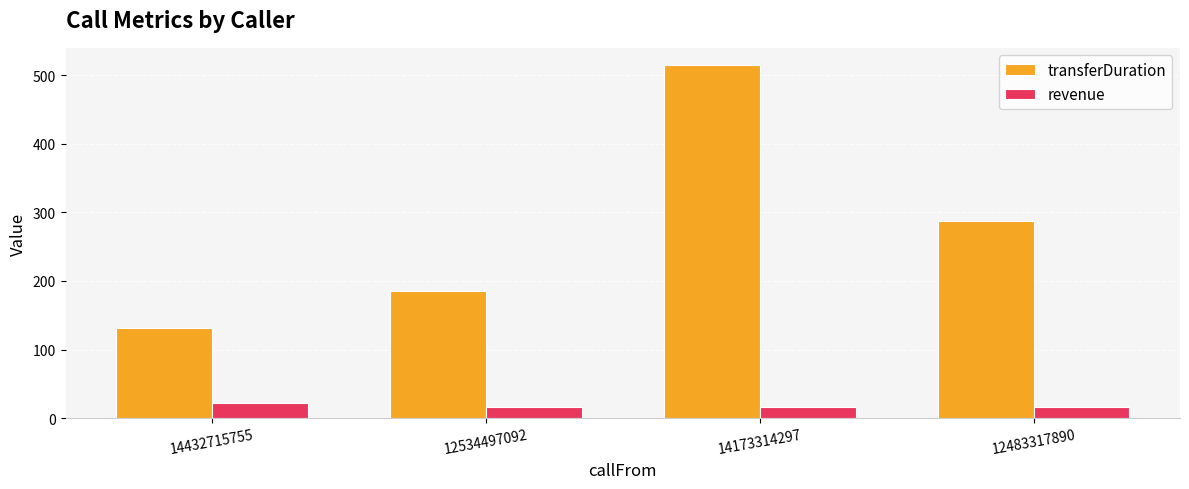

Which series changed the most between 14432715755 and 14173314297?

transferDuration